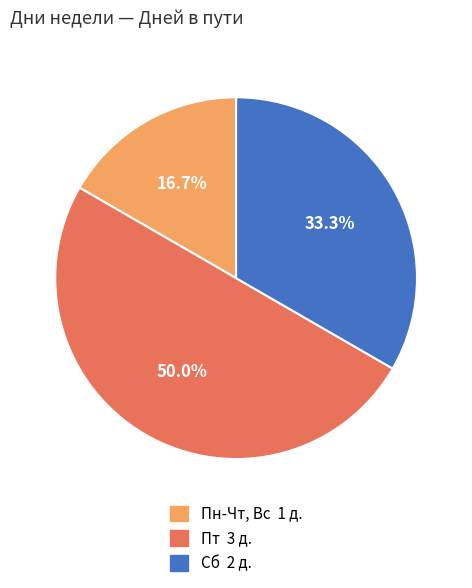

The Пт slice represents 43% of the pie. True or false?

False